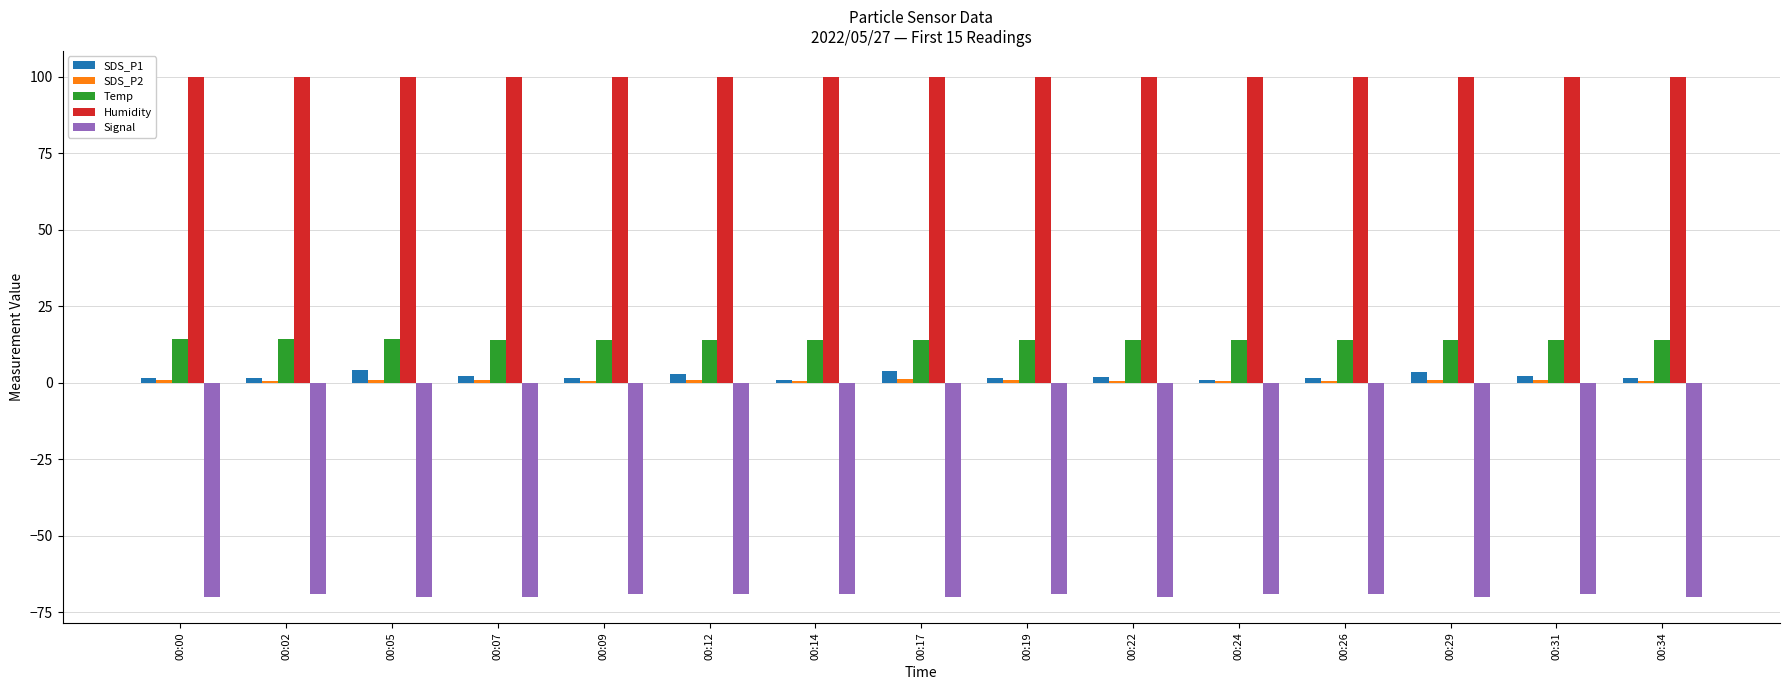

True or false: Humidity has a value of 136.7 at 00:05.

False